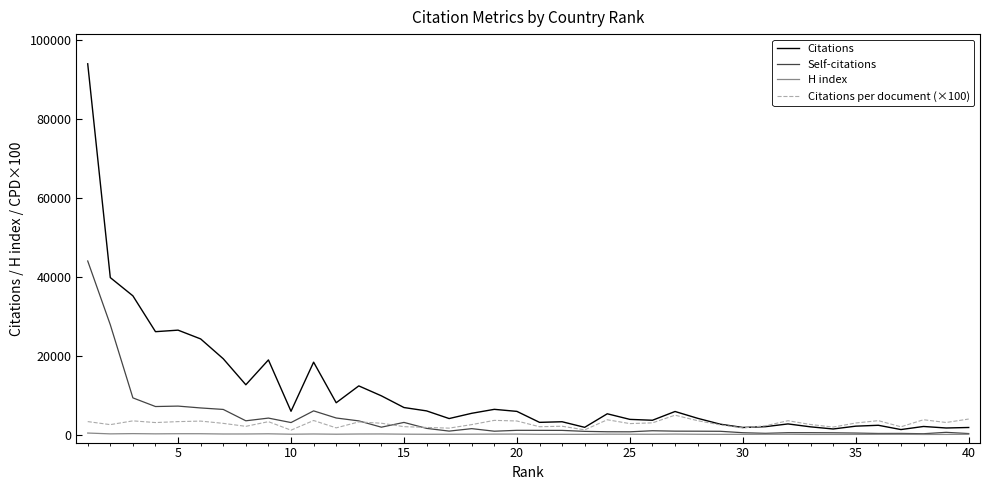

What is the greatest value displayed?

94027.0